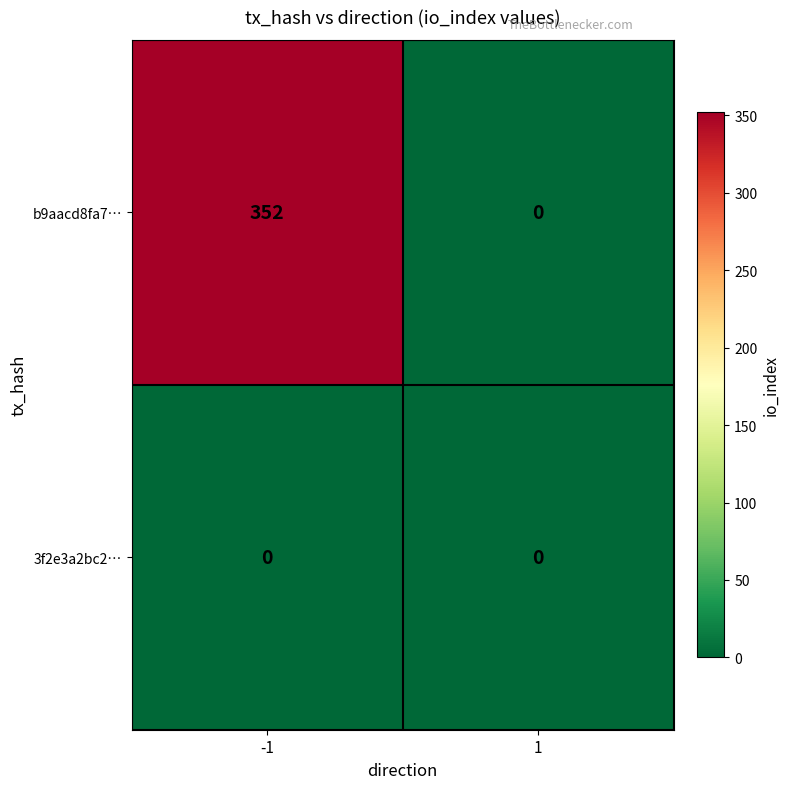

List the series in order of their overall mean, highest first.

b9aacd8fa7…, 3f2e3a2bc2…